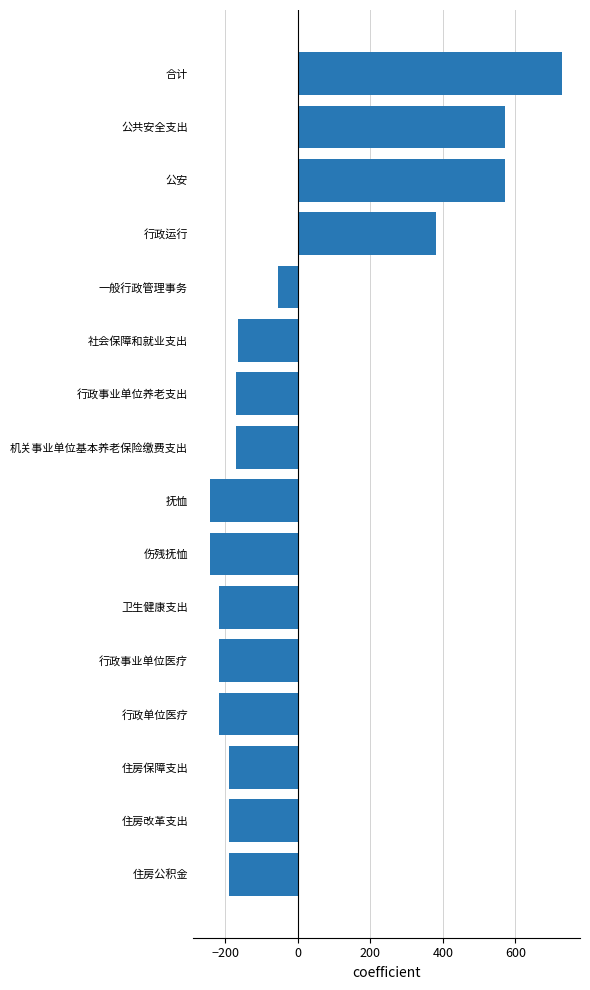

What is the difference between the maximum and minimum values?

969.6